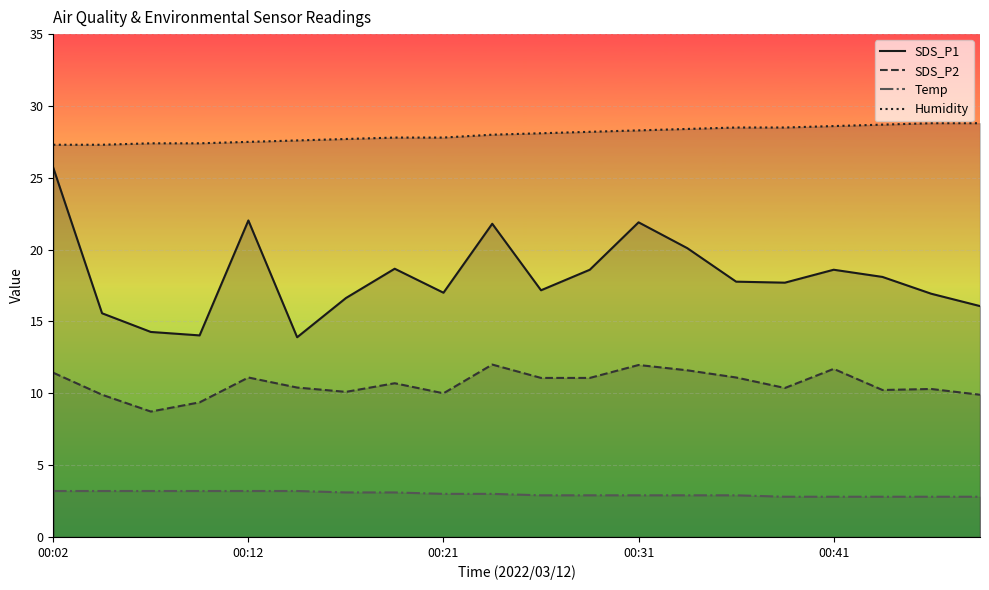

Is it true that Humidity equals 28.6 at 00:41?

True